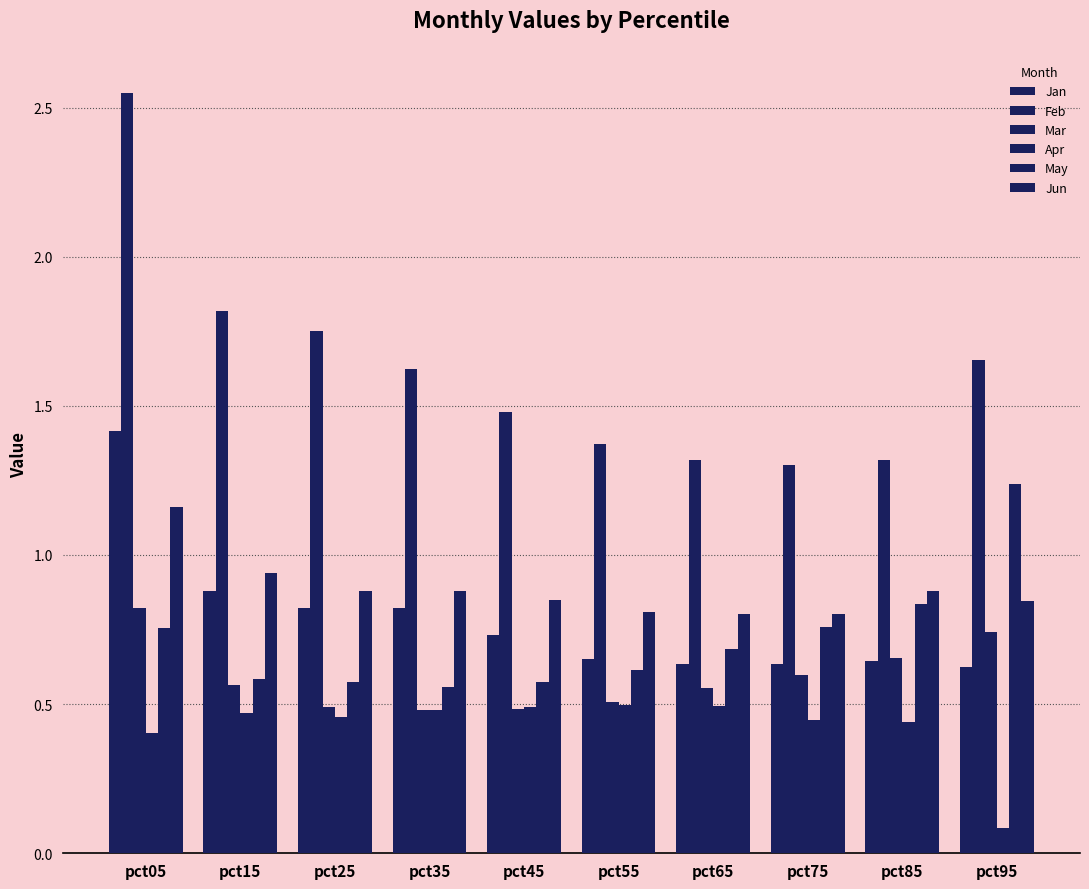

How many distinct data groups are displayed?

6